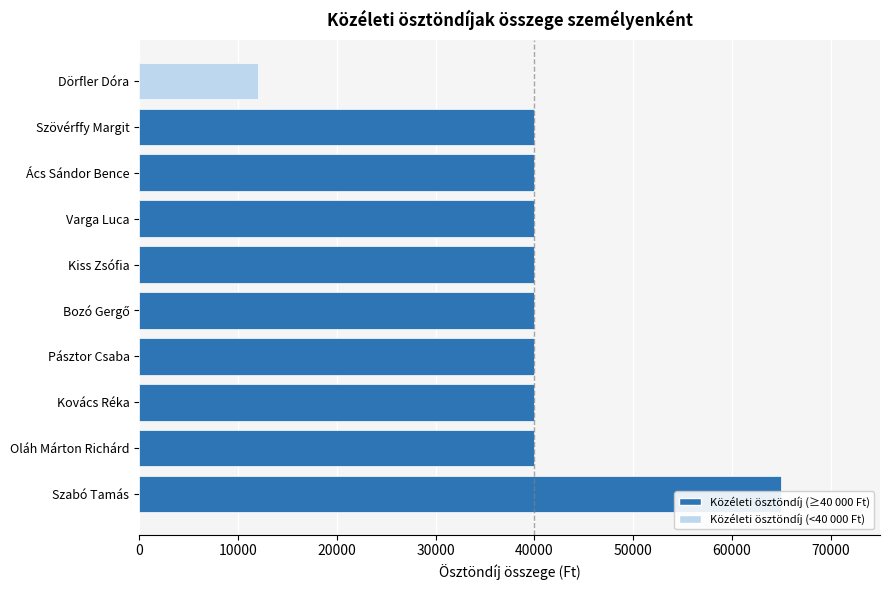

What is the value of the 2nd bar from the left?

40000